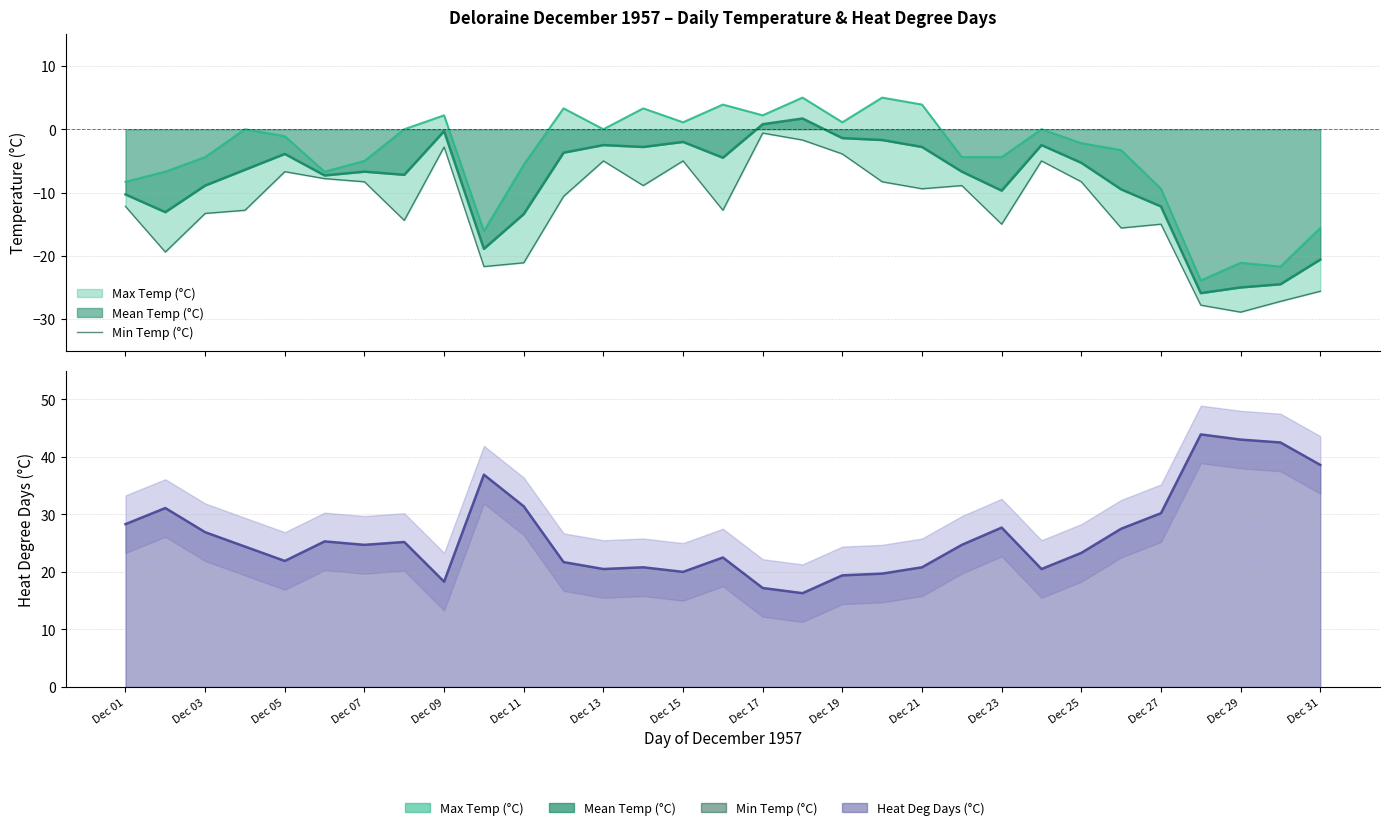

True or false: the data shows -9.4 at Dec 21.

True